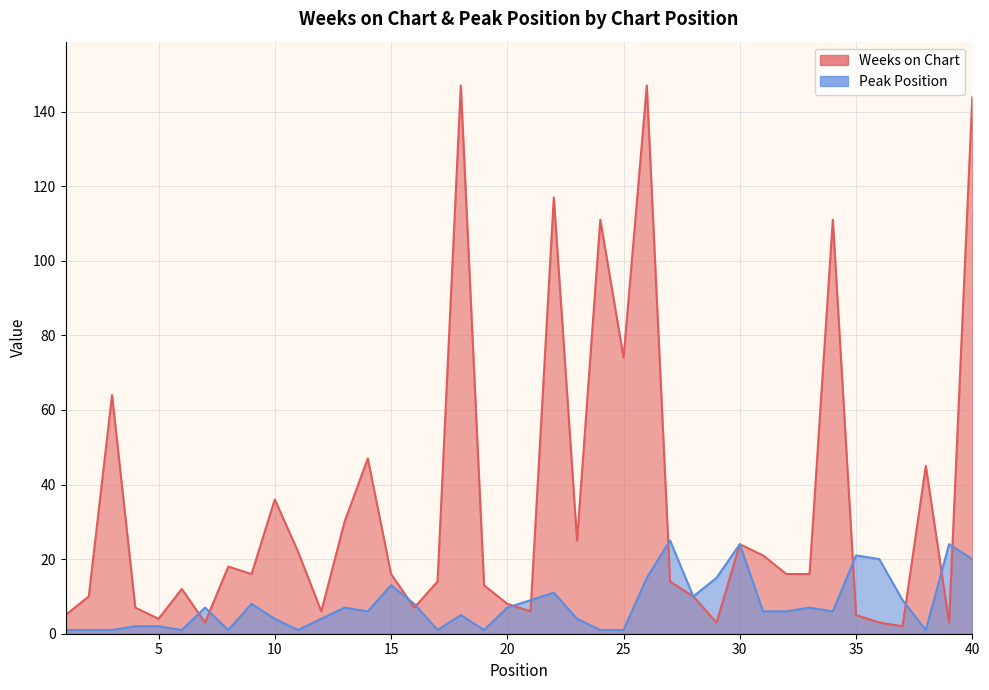

Is the value of Weeks on Chart at 34 greater than the value of Peak Position at 20?

Yes